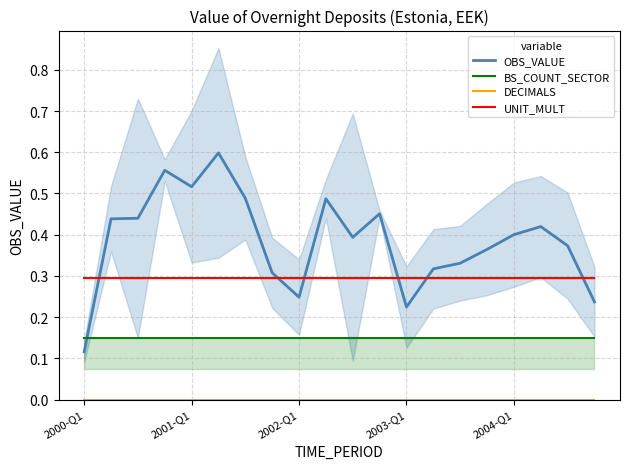

What are all the series names shown in the legend?

OBS_VALUE, BS_COUNT_SECTOR, DECIMALS, UNIT_MULT